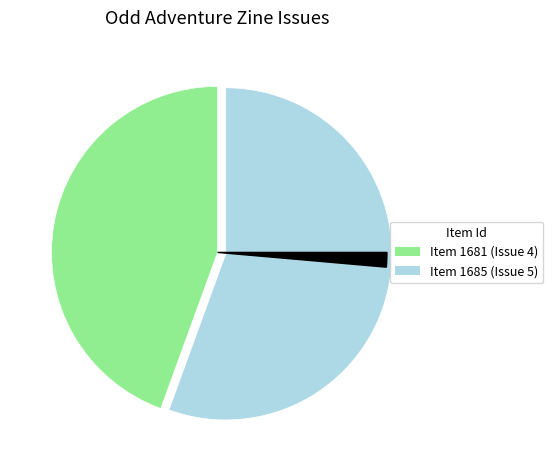

To the nearest percent, what portion does 1685 represent?

56%